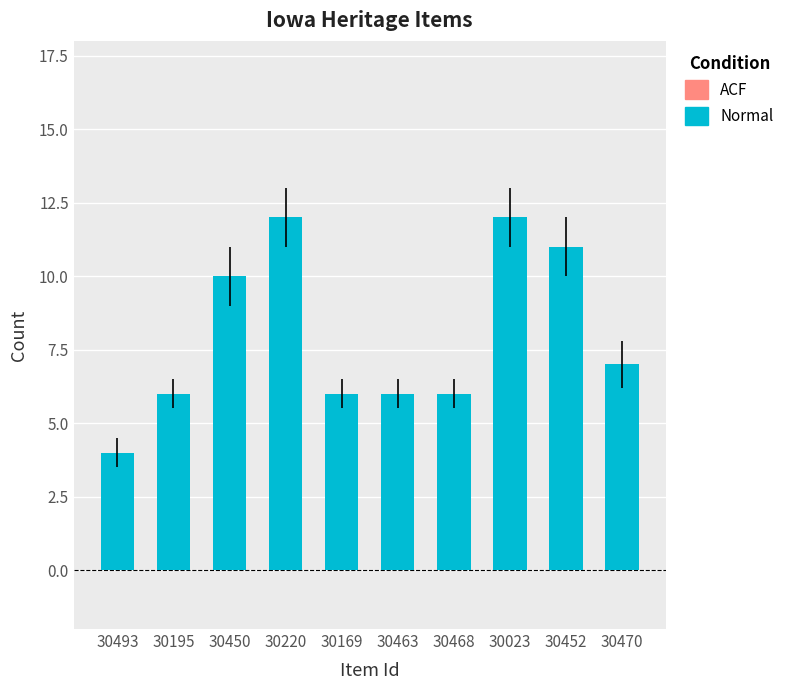

What is the greatest value displayed?

12